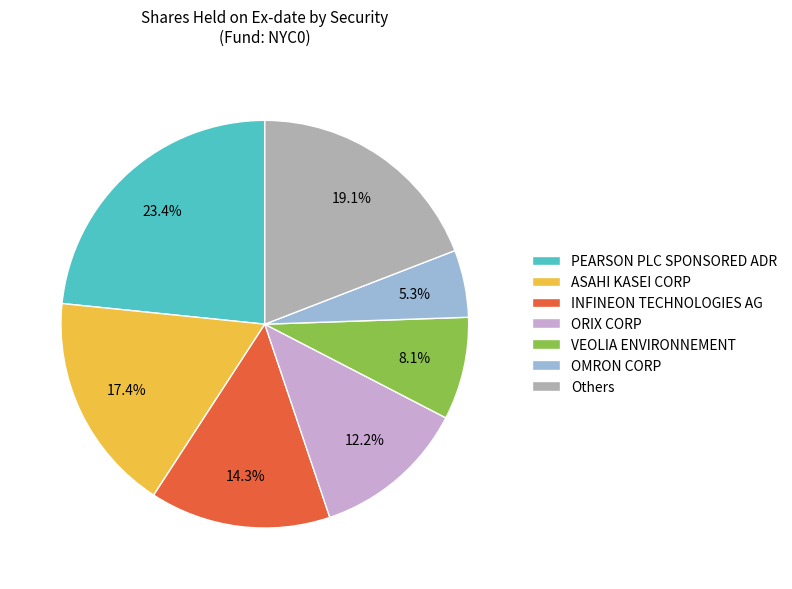

Which has a higher value, PEARSON PLC SPONSORED ADR or Others?

PEARSON PLC SPONSORED ADR